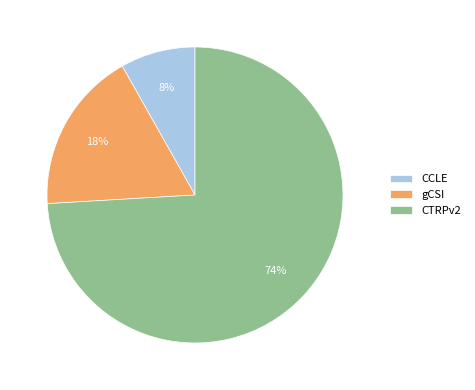

To the nearest percent, what portion does CCLE represent?

8%